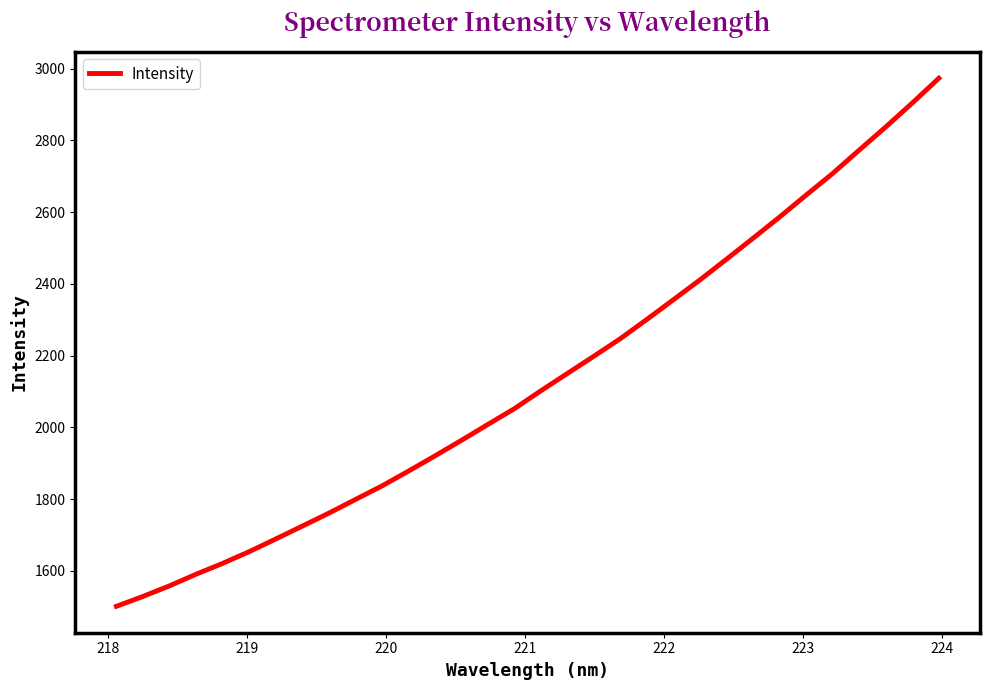

What is the maximum value shown in the chart?

2973.3